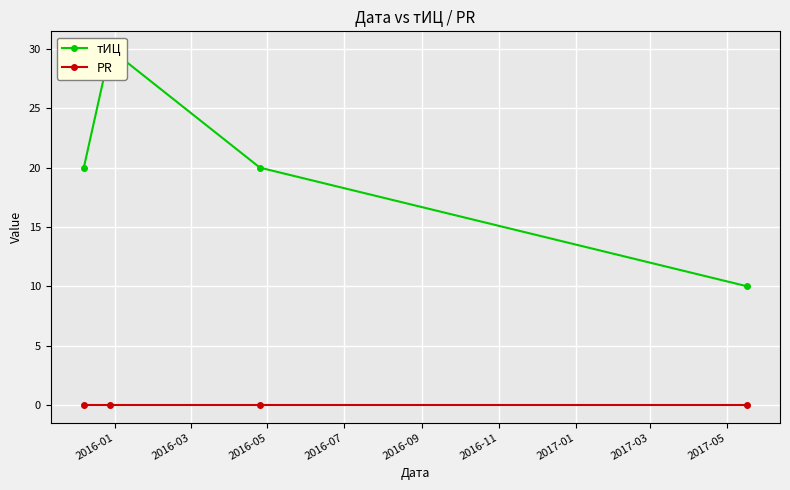

At how many categories does at least one series exceed 15?

3